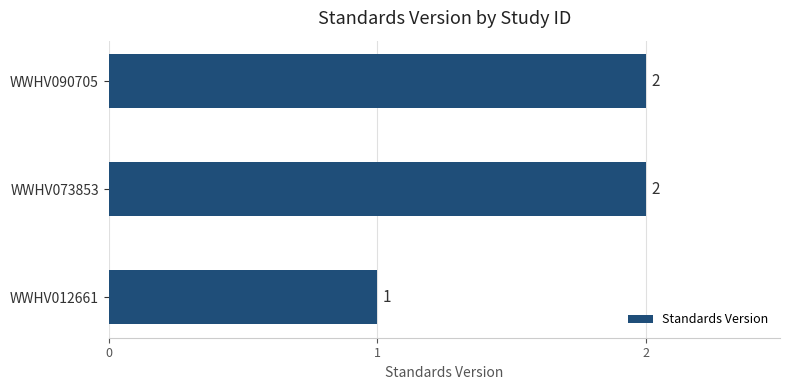

What is the value of the 2nd bar from the top?

2